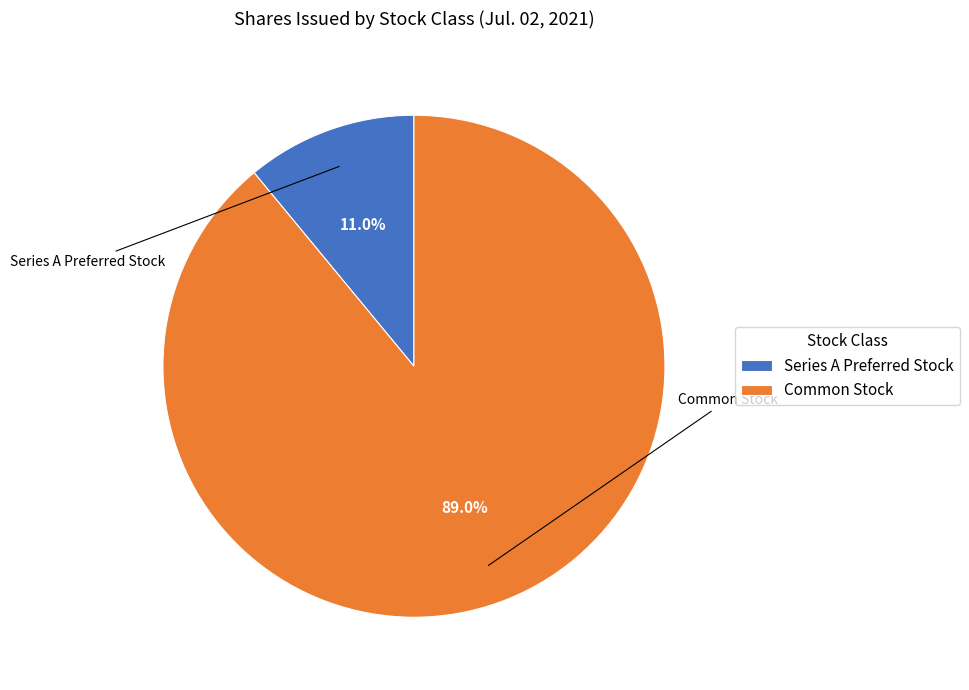

To the nearest percent, what portion does Series A Preferred Stock represent?

11%